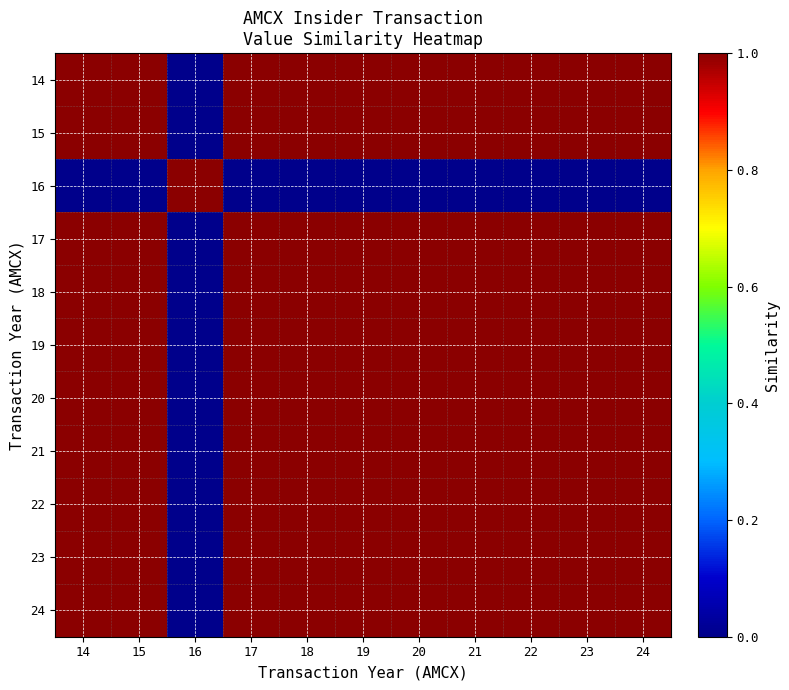

How many distinct data groups are displayed?

11